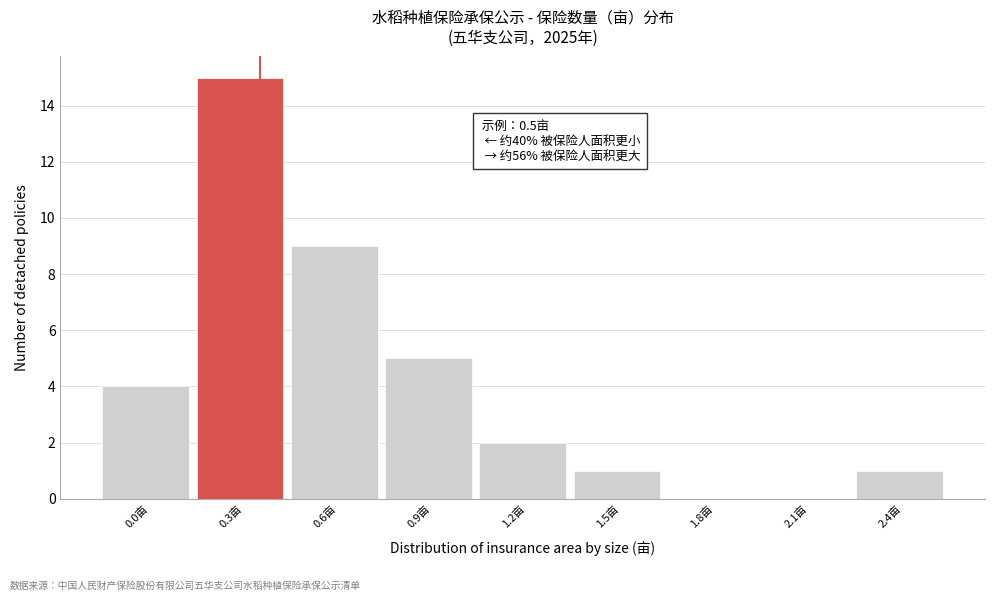

Reading left to right, transcribe all the data shown in this chart.

0.0亩=4	0.3亩=15	0.6亩=9	0.9亩=5	1.2亩=2	1.5亩=1	1.8亩=0	2.1亩=0	2.4亩=1